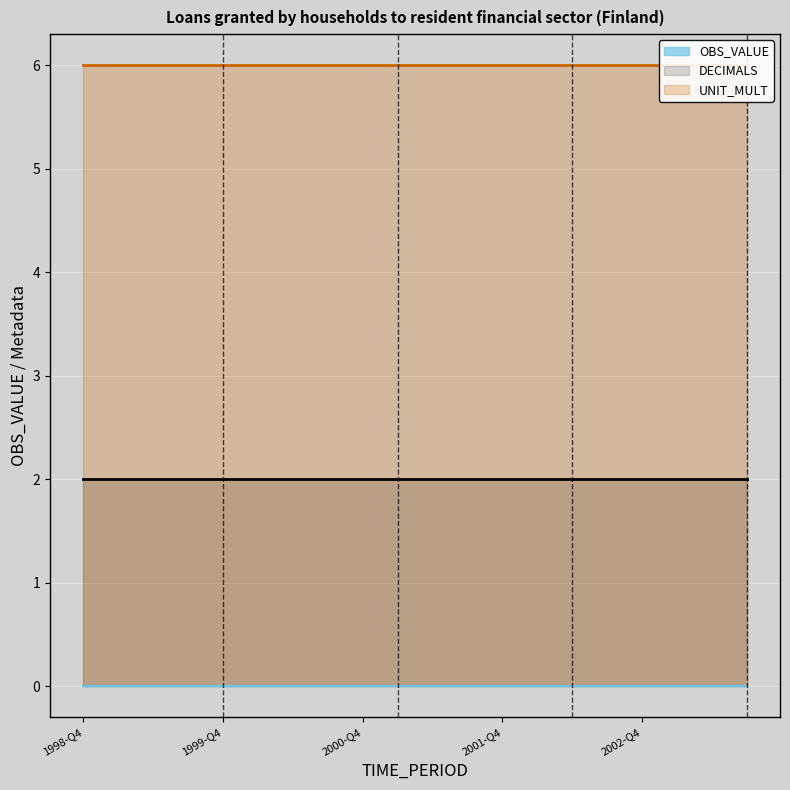

Rank the series by their maximum value, from lowest to highest.

OBS_VALUE, DECIMALS, UNIT_MULT